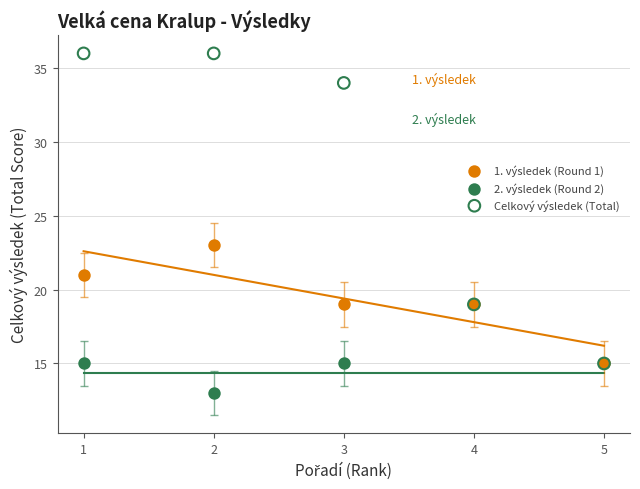

Which series has the largest Y range (max minus min)?

Celkový výsledek (Total)